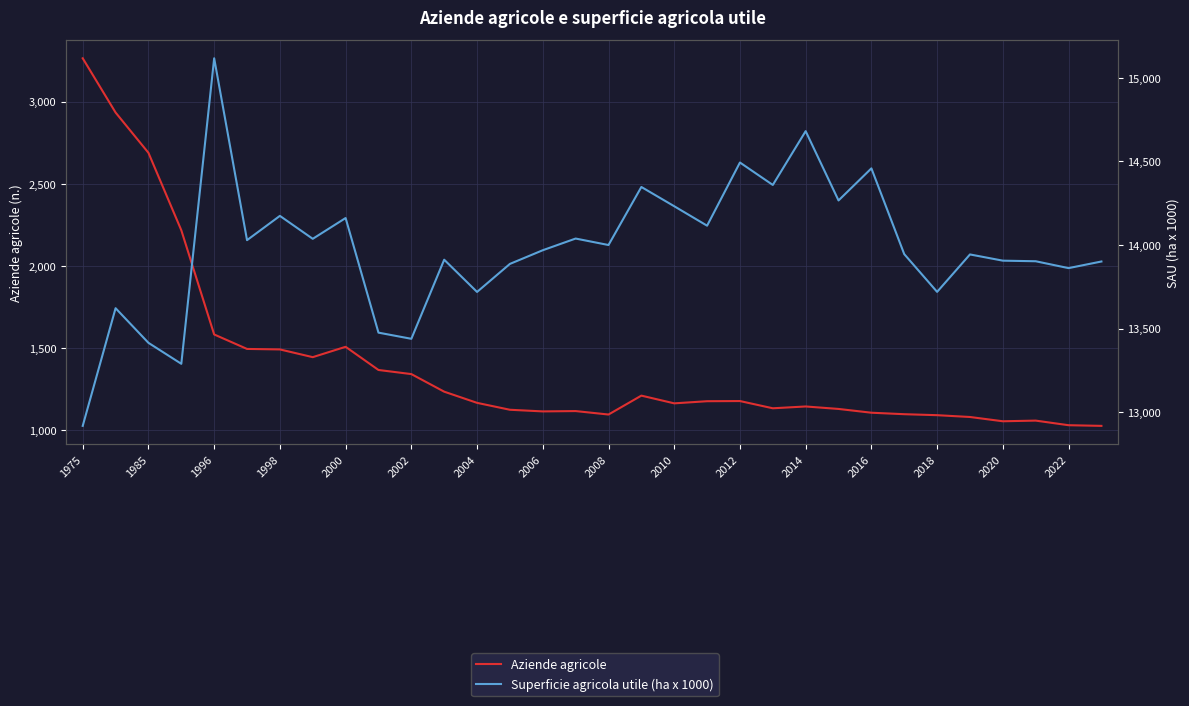

Which series has the largest total across all categories?

Superficie agricola utile (ha x 1000)